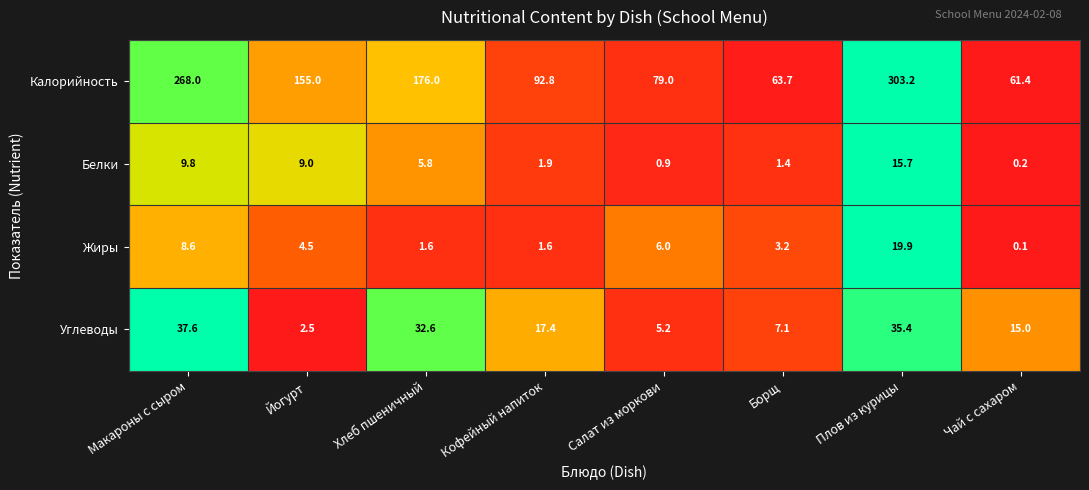

What is the spread (max minus min) of values at Плов из курицы?

287.5